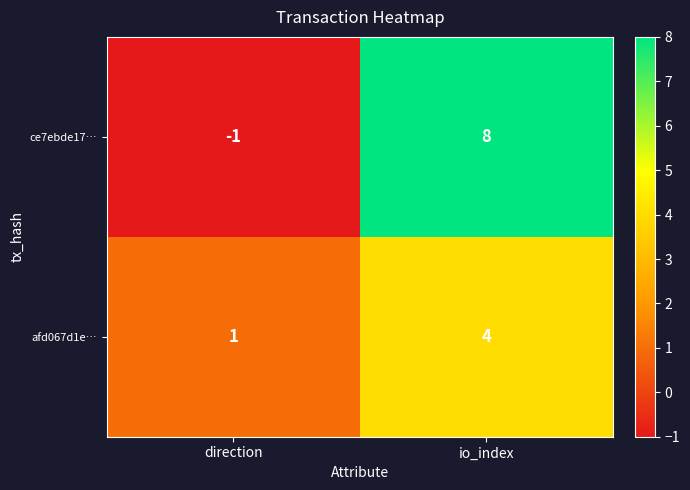

Reading left to right, list all the values displayed in this chart.

ce7ebde17…: direction=-1	io_index=8
afd067d1e…: direction=1	io_index=4